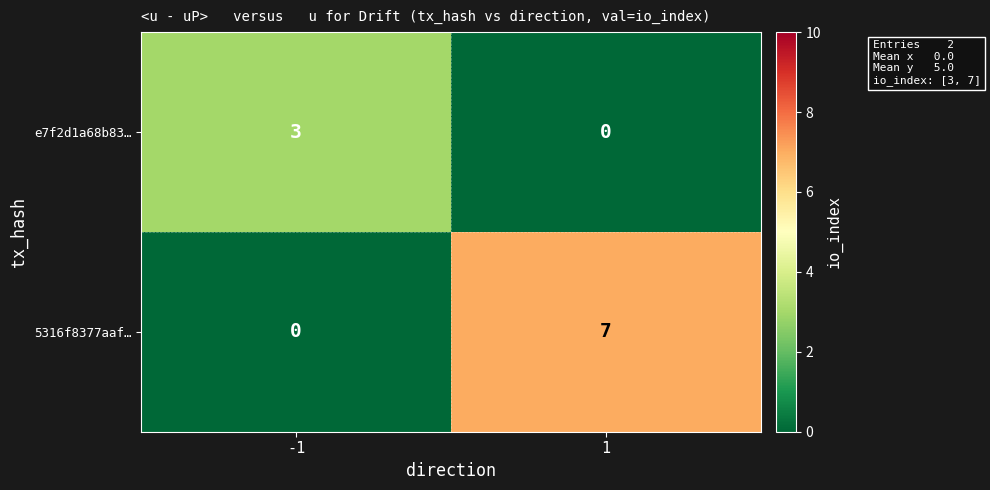

Rank the series by their maximum value, from lowest to highest.

e7f2d1a68b83…, 5316f8377aaf…